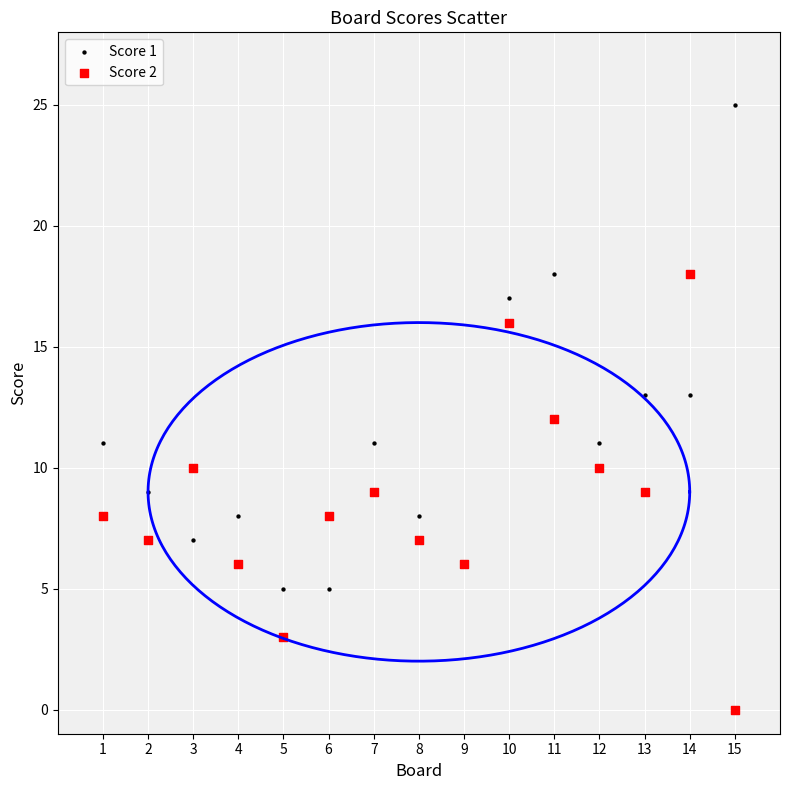

Which series contains the highest Y value?

Score 1